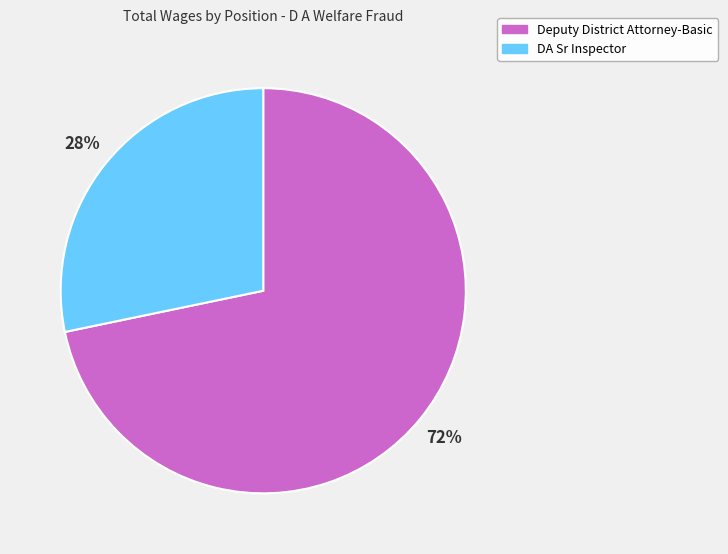

Which slice is the smallest?

DA Sr Inspector